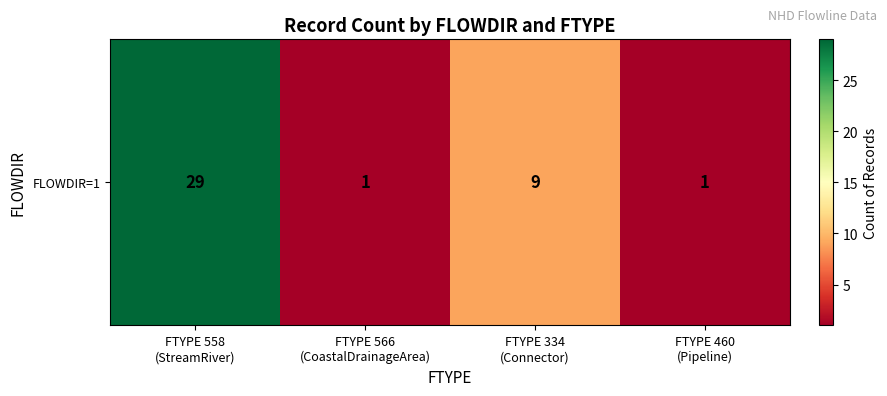

List the labels in order of value, largest first.

FTYPE 558
(StreamRiver), FTYPE 334
(Connector), FTYPE 566
(CoastalDrainageArea), FTYPE 460
(Pipeline)